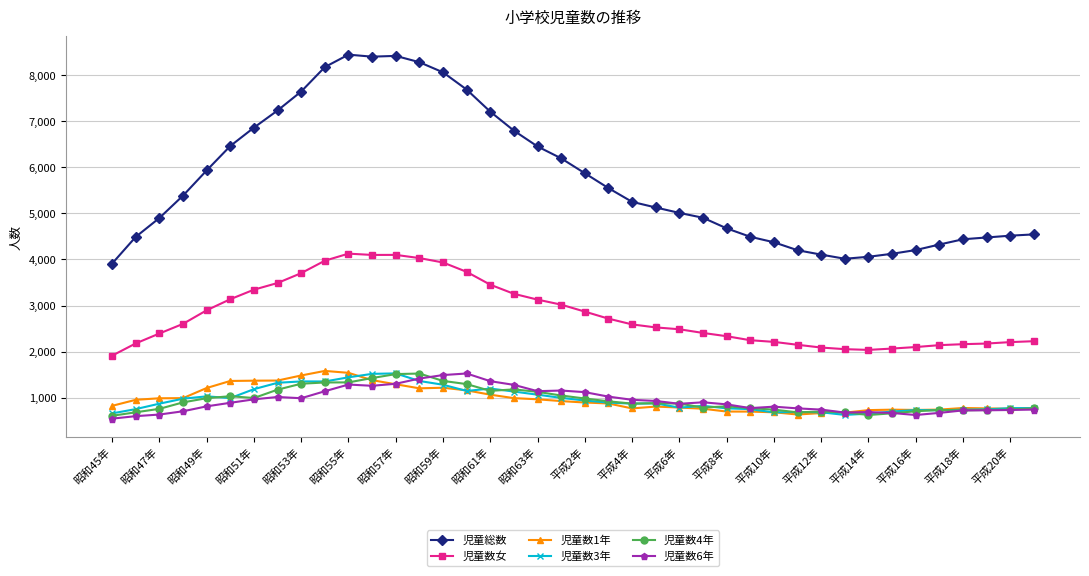

How many lines are shown in the chart?

6